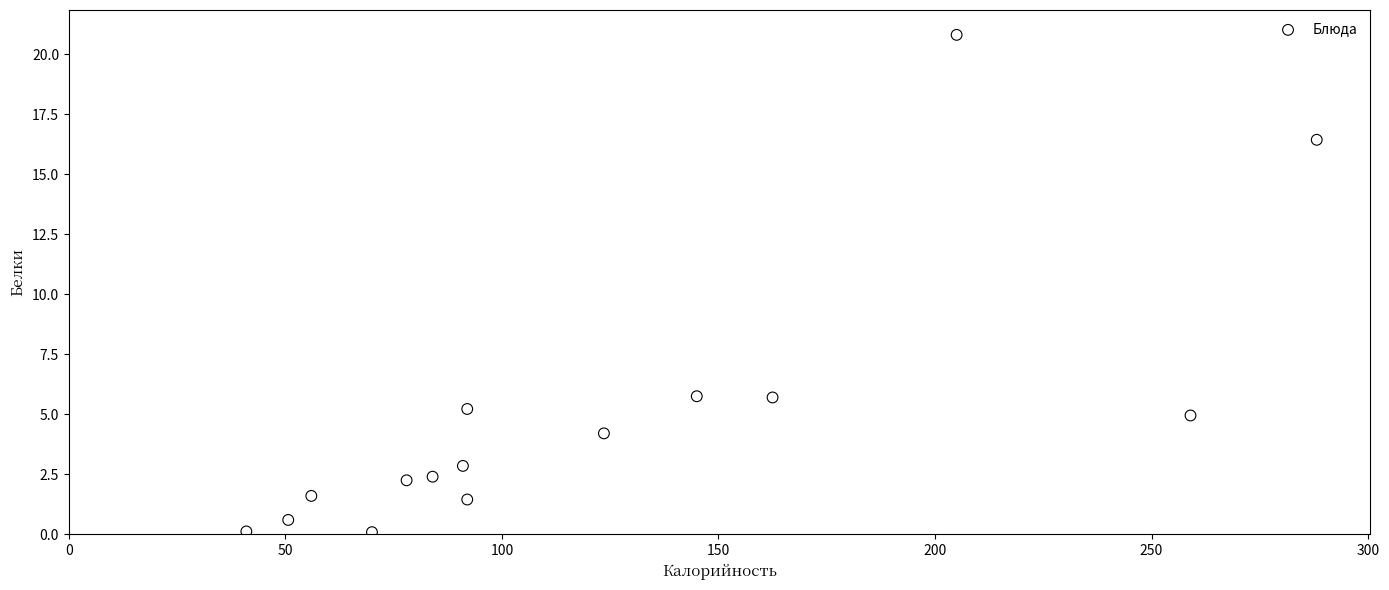

What is the range of Y values (max minus min)?

20.7